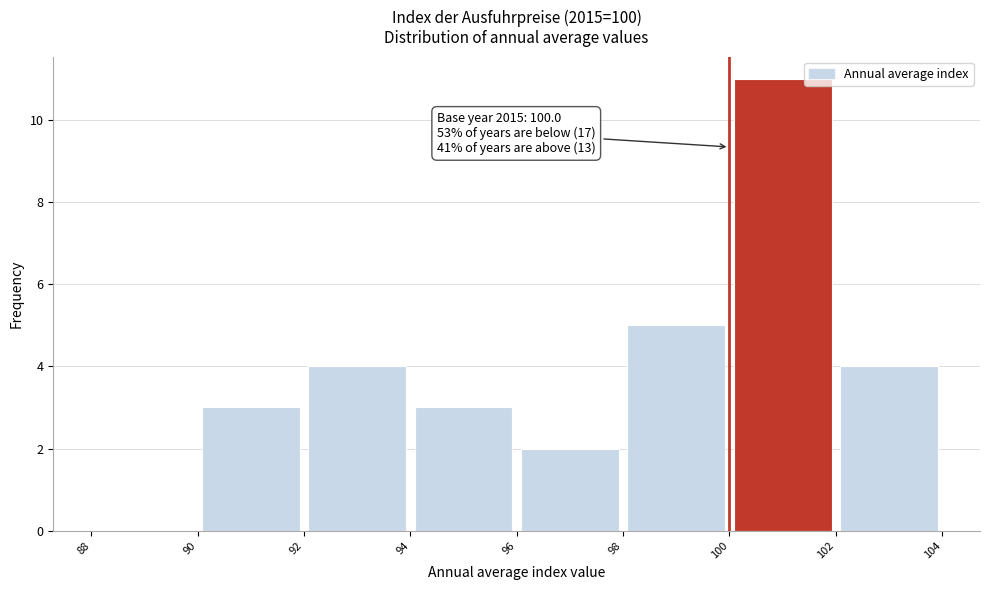

Over which range of the x-axis is the bar tallest?

100 to 102